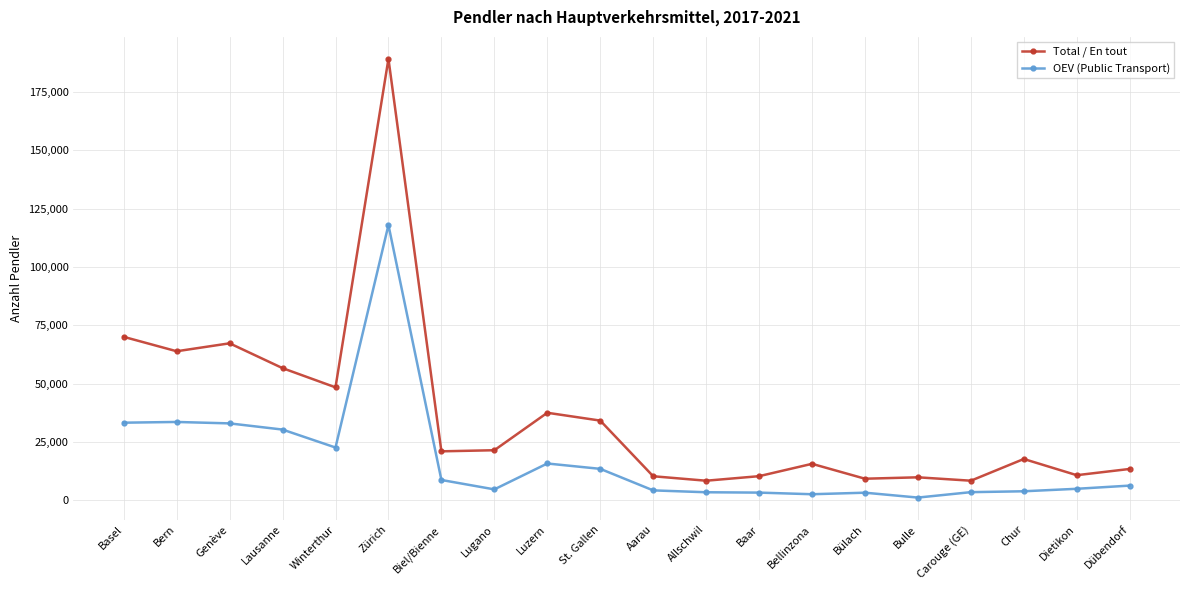

What is the label of the 20th point from the left?

Dübendorf